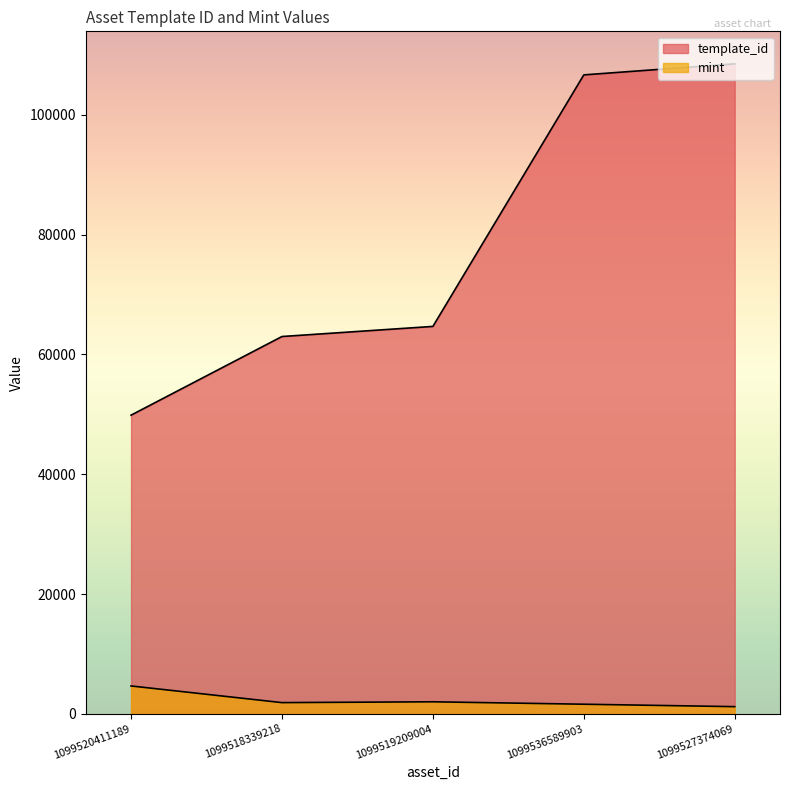

What position from the left is 1099536589903?

4